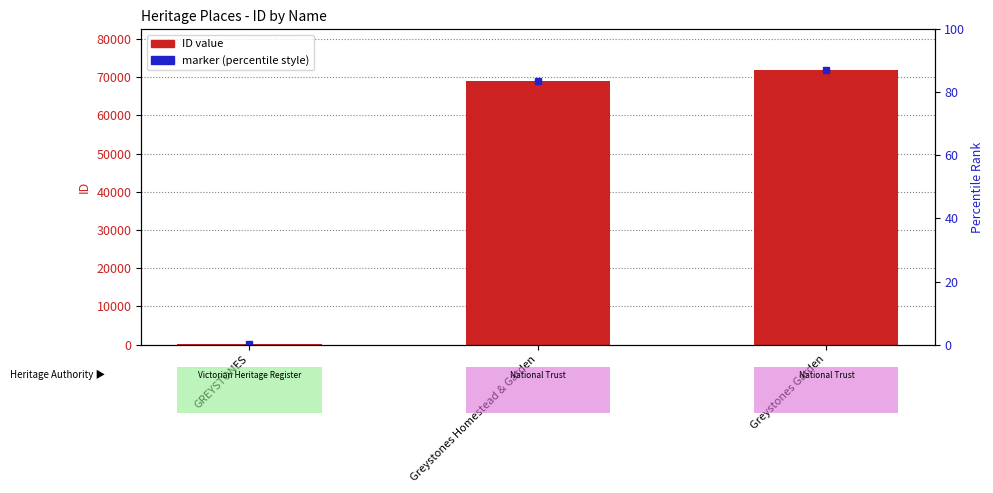

Rank the categories by value from lowest to highest.

GREYSTONES, Greystones Homestead & Garden, Greystones Garden